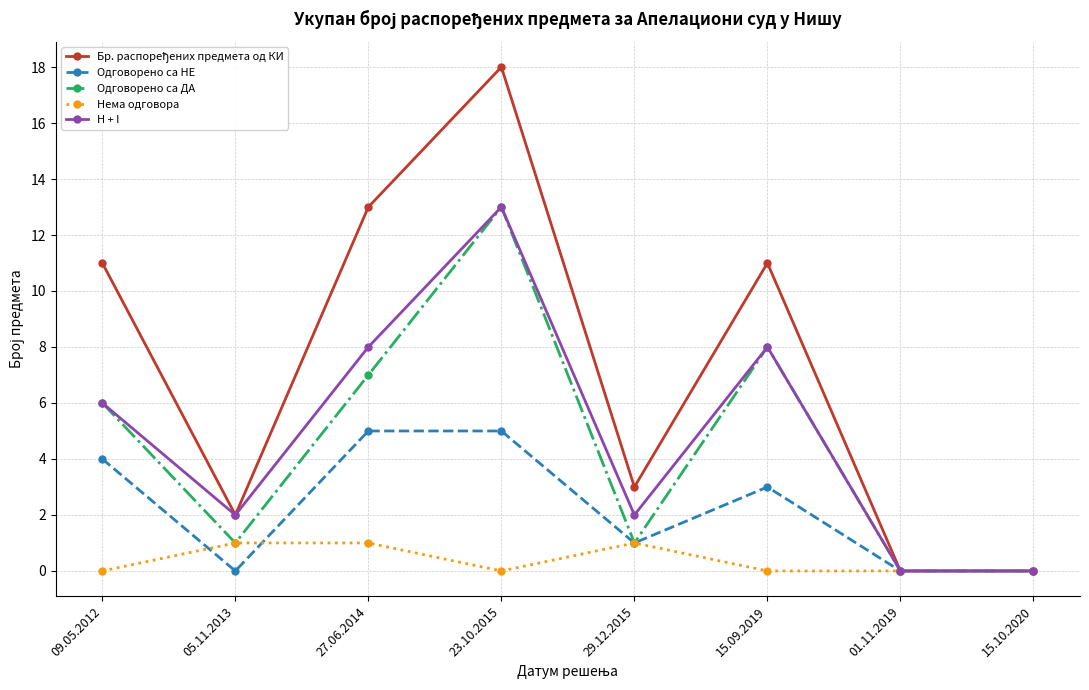

What is the total value across all series at 05.11.2013?

6